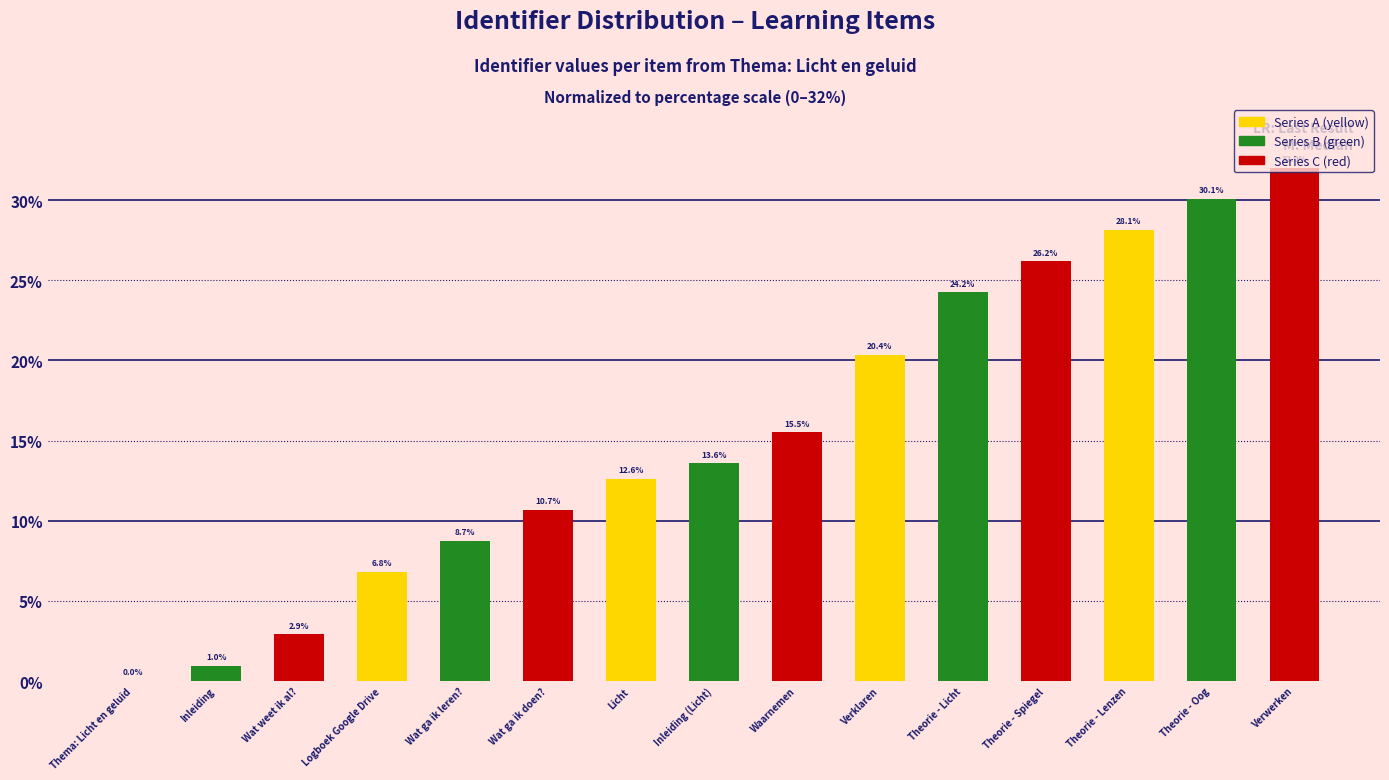

Where does the Series A (yellow) series first go above 12?

Inleiding (Licht)